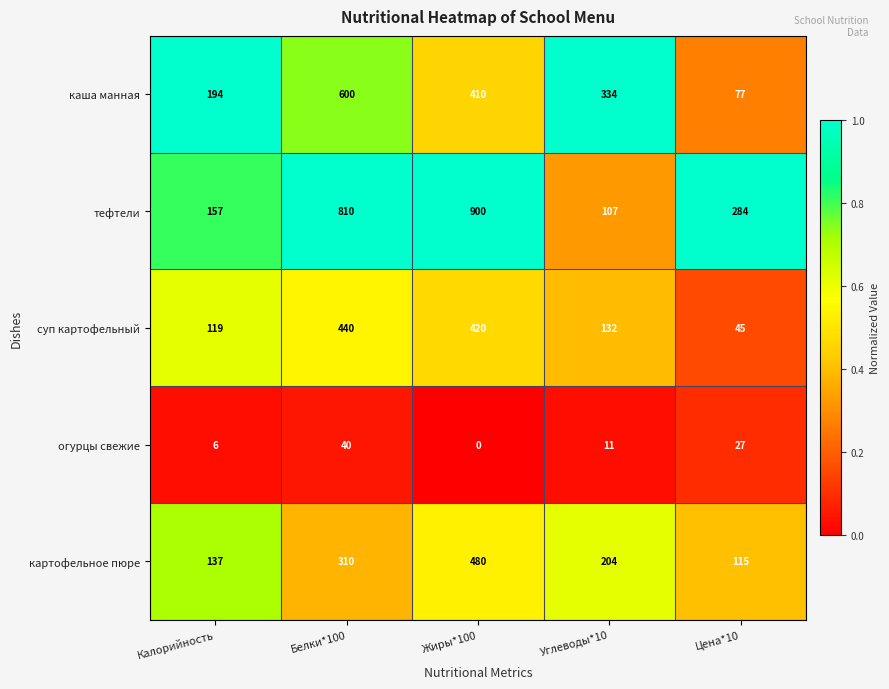

Is it true that картофельное пюре equals 163 at Жиры*100?

False